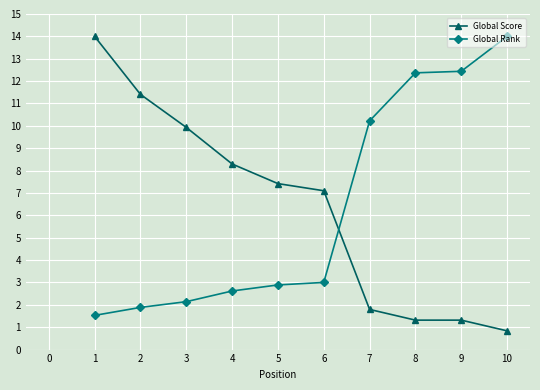

How many times do Global Score and Global Rank cross each other?

1